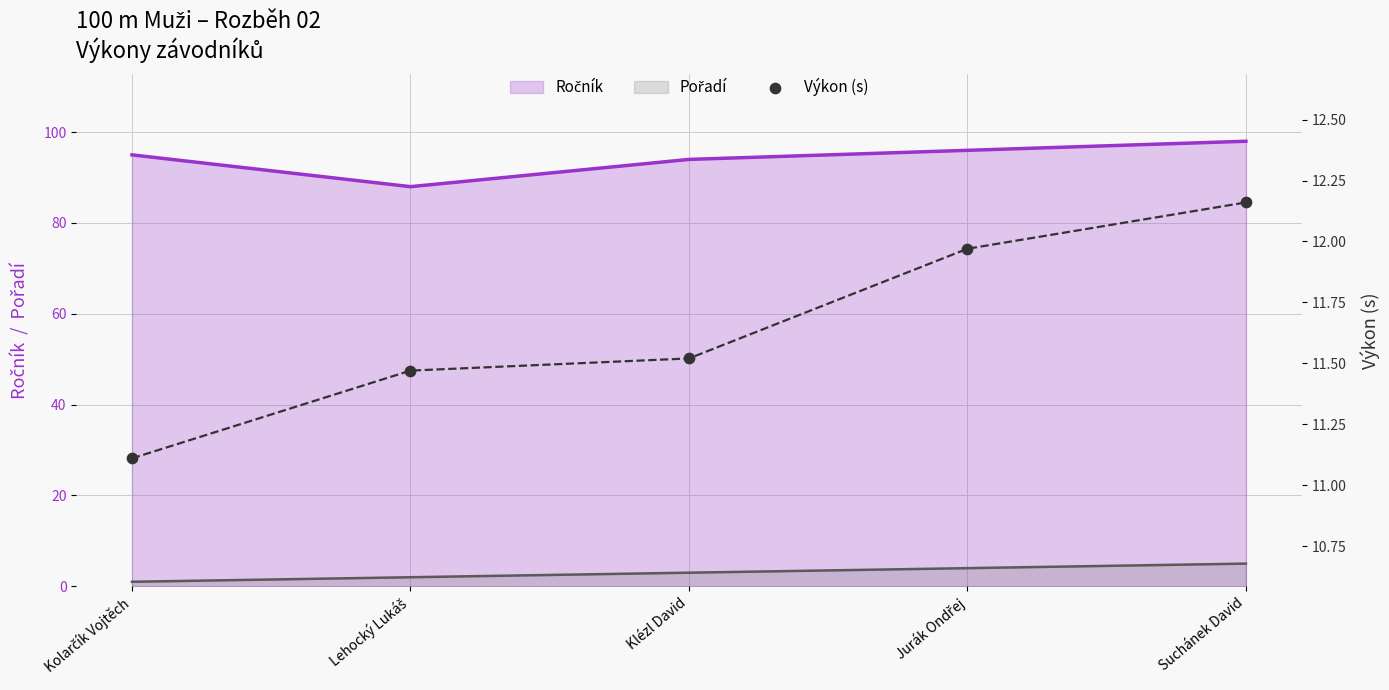

Between Jurák Ondřej and Klézl David, which is larger?

Jurák Ondřej